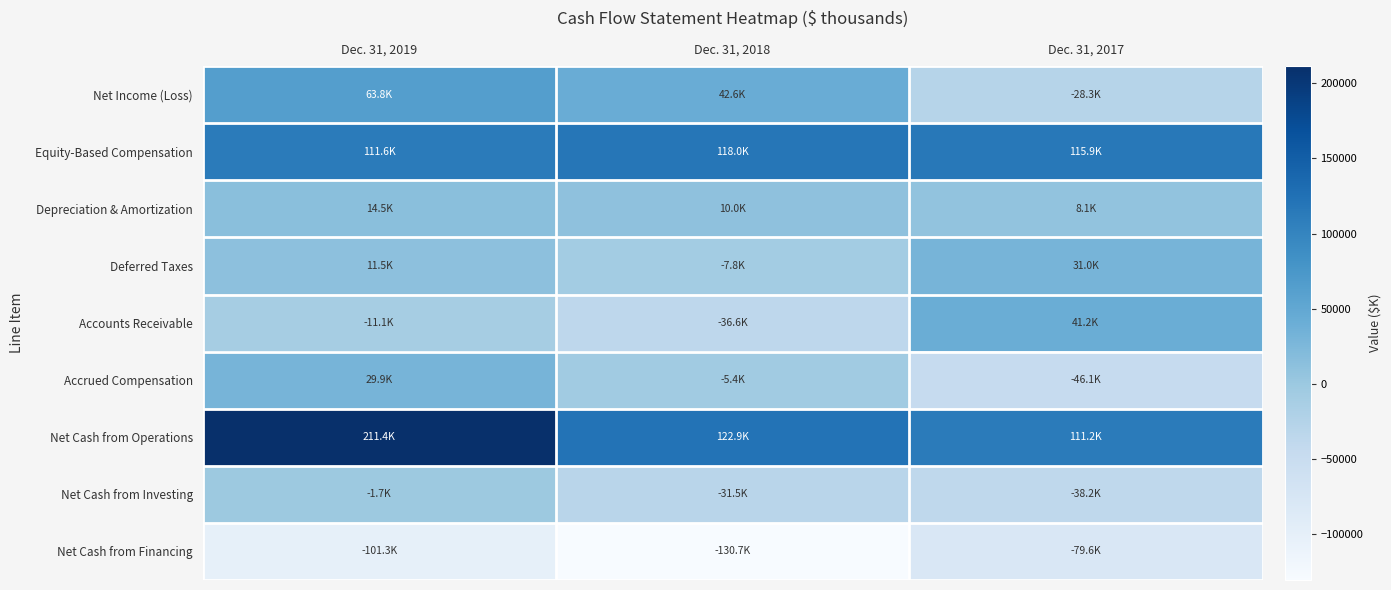

At which category is the sum across all series the highest?

Dec. 31, 2019